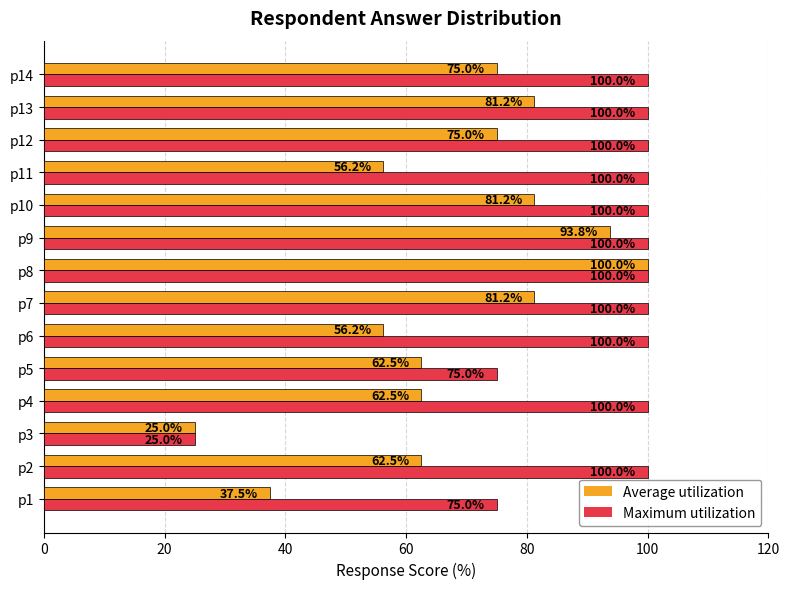

How many distinct data groups are displayed?

2